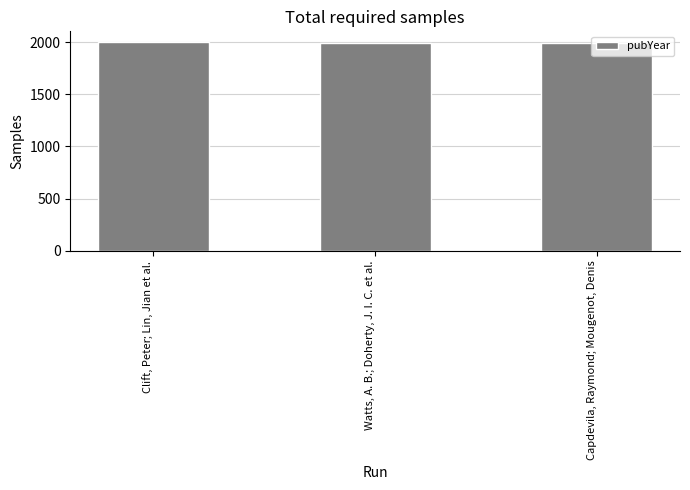

Approximately how many times larger is the value at Capdevila, Raymond; Mougenot, Denis compared to Watts, A. B.; Doherty, J. I. C. et al.?

1.0